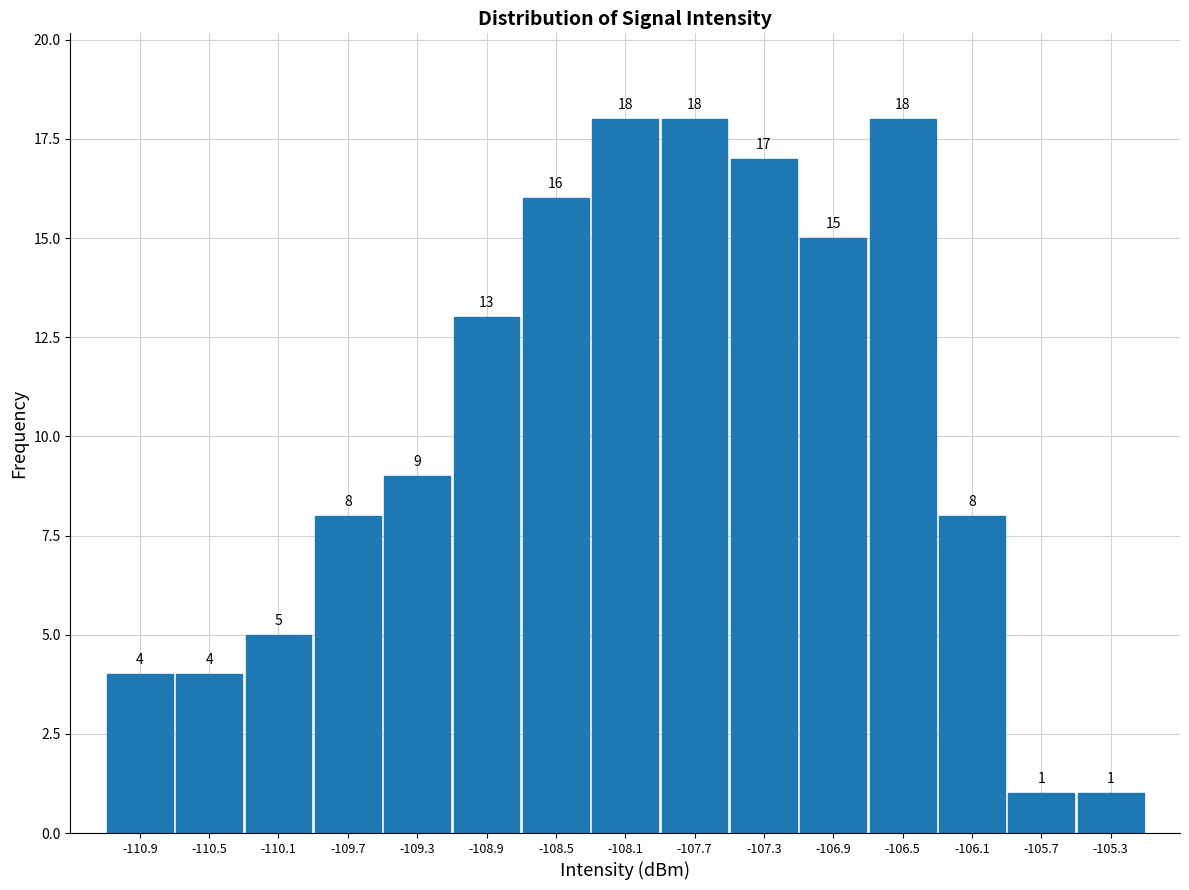

How tall is the bar that spans -107.5 to -107.1 on the x-axis? The bar edges are not printed on the chart, so give them approximately, as read against the axis.

17